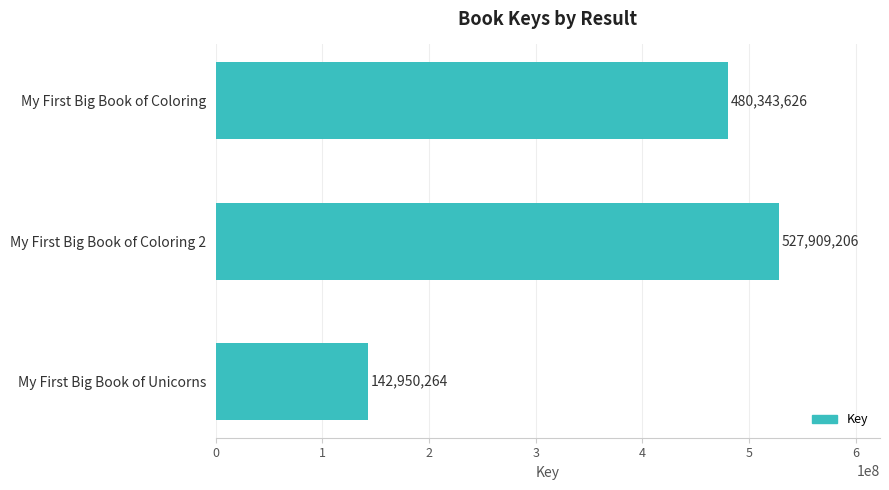

What is the change in value from My First Big Book of Coloring 2 to My First Big Book of Coloring?

-47565580